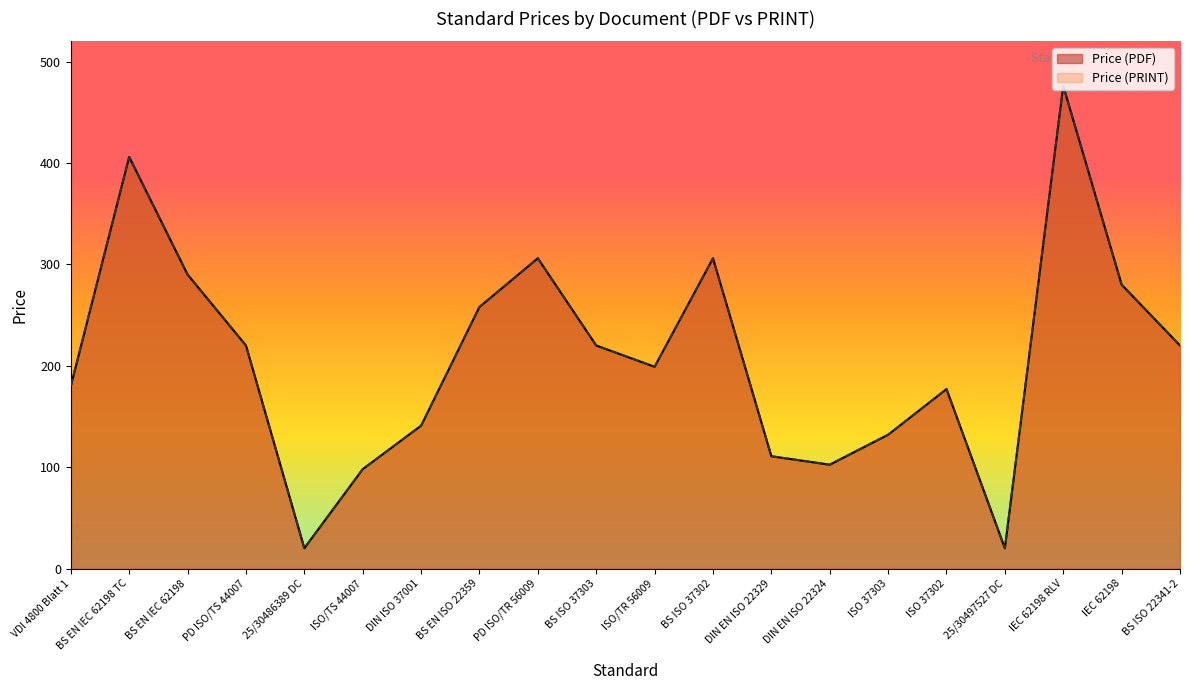

How many lines are shown in the chart?

2